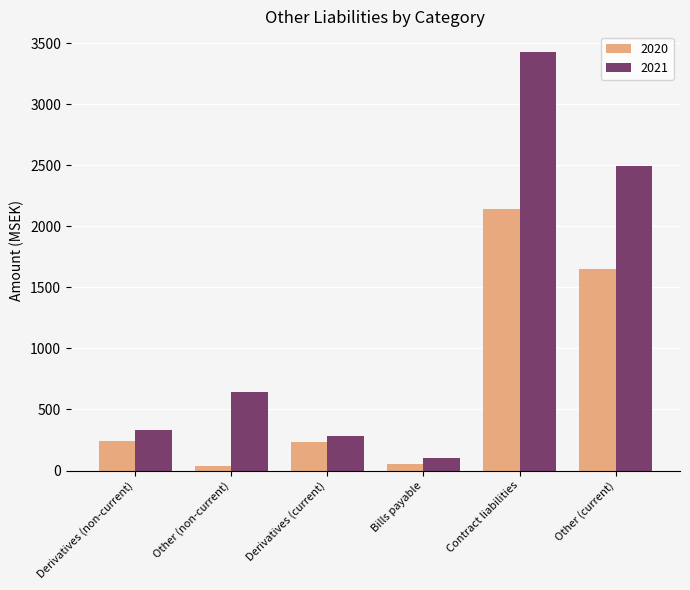

The value of 2020 at Contract liabilities is 3175. True or false?

False